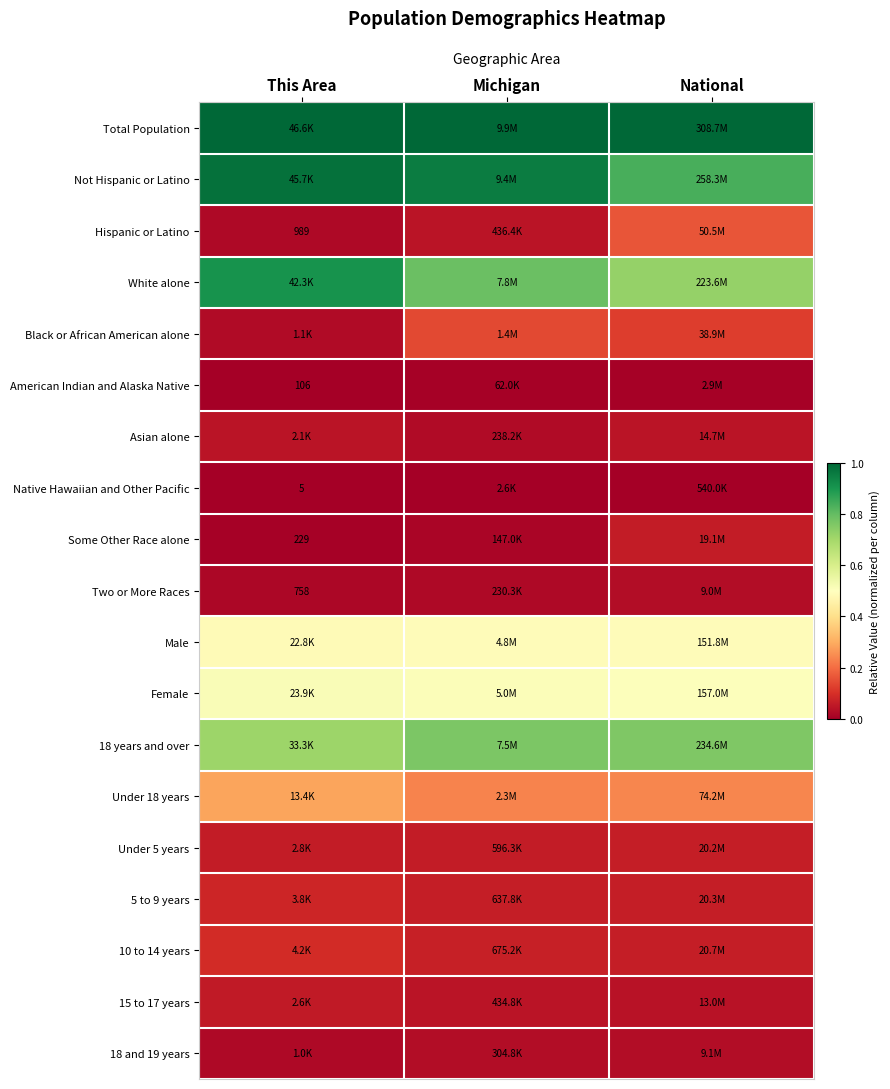

At how many categories does at least one series exceed 0?

3